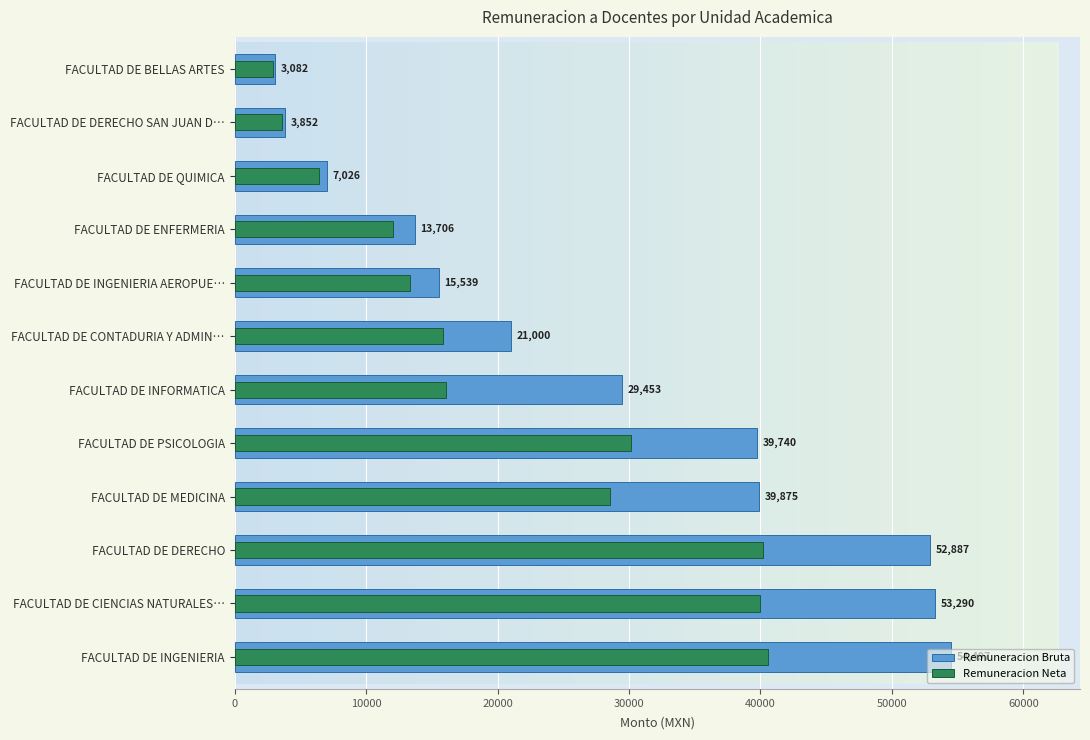

How many data points in Remuneracion Neta are less than 16117?

6